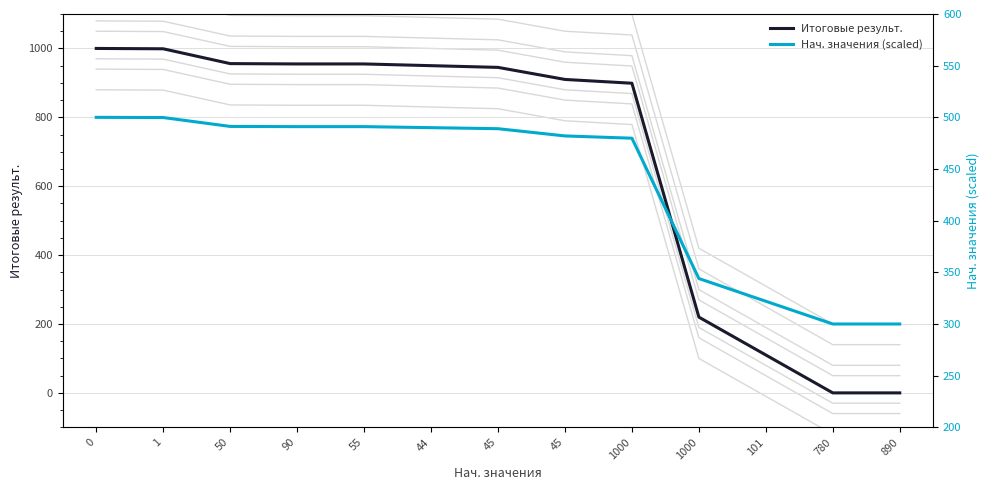

At 55, list the series in order from smallest to largest.

Нач. значения (scaled), Итоговые результ.